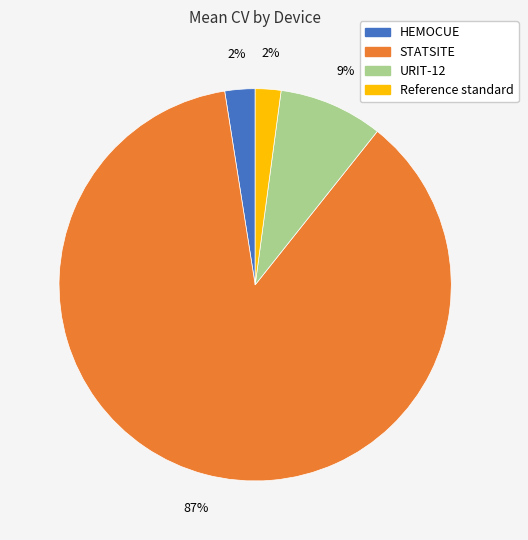

Between URIT-12 and STATSITE, which is larger?

STATSITE